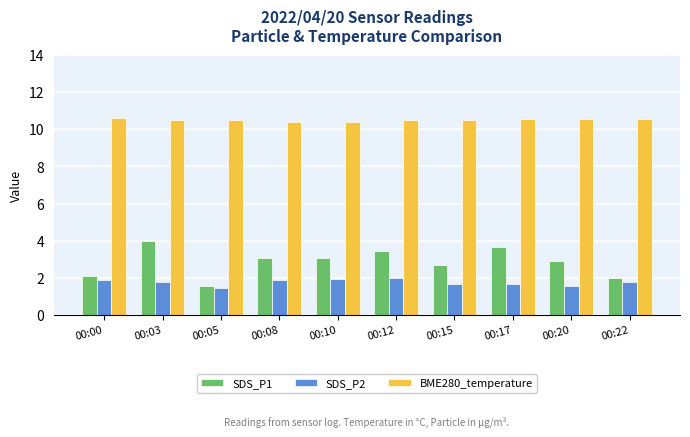

The value of BME280_temperature at 00:12 is 10.5. True or false?

True